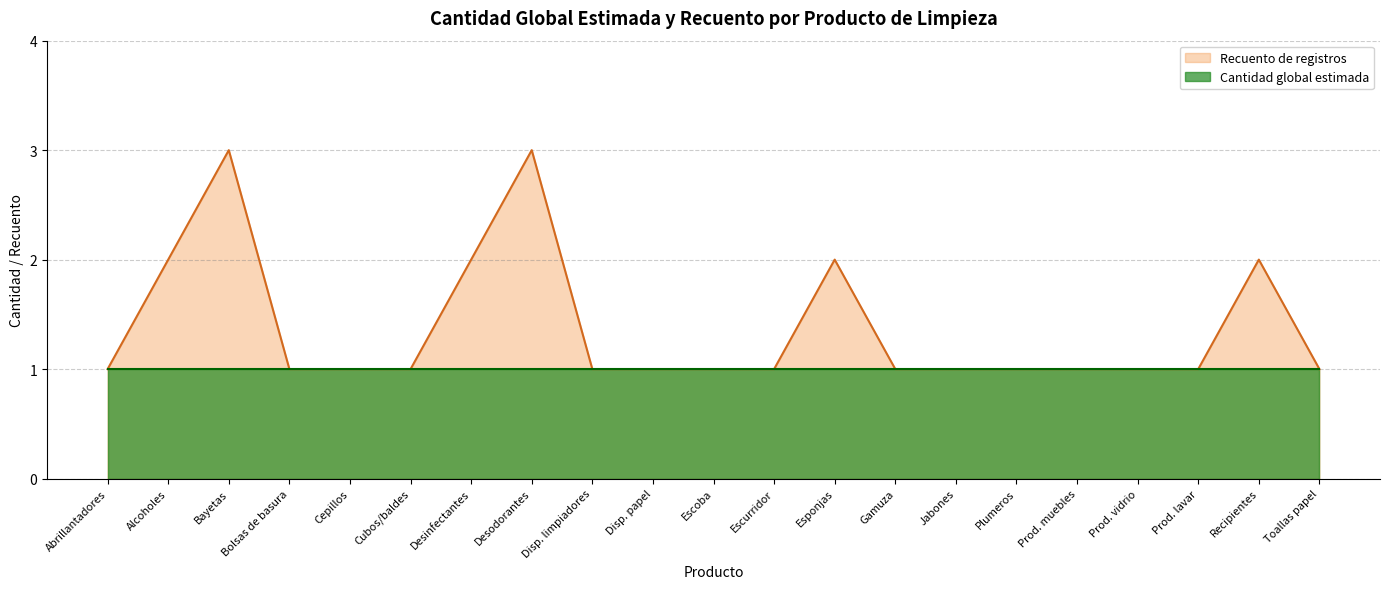

True or false: Recuento de registros has a value of 3 at Alcoholes.

False